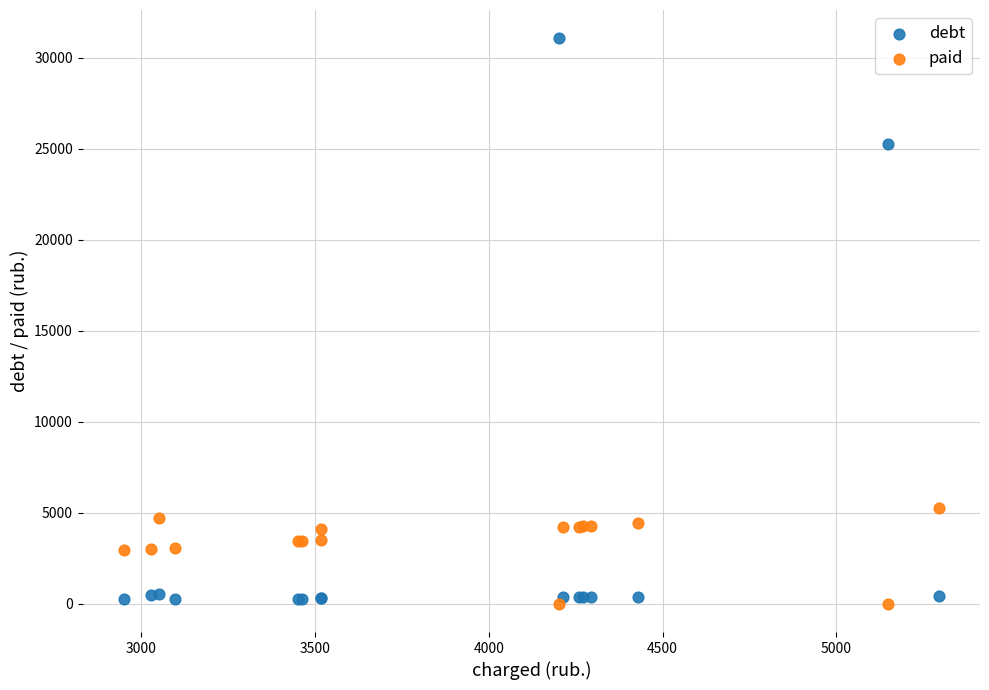

What is the X range (max minus min) for the scatter plot?

2346.0